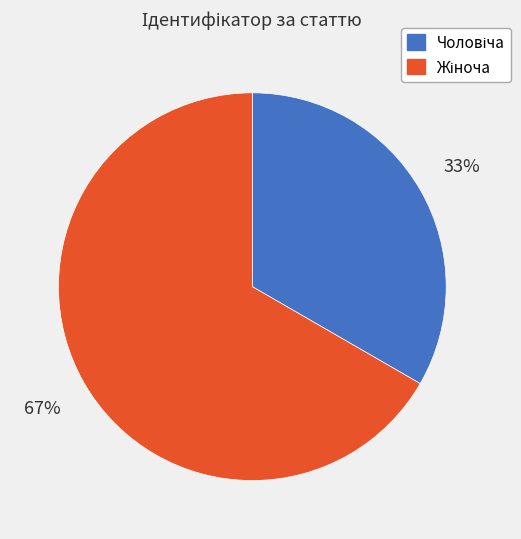

Is there any slice that represents more than half of the pie?

Yes